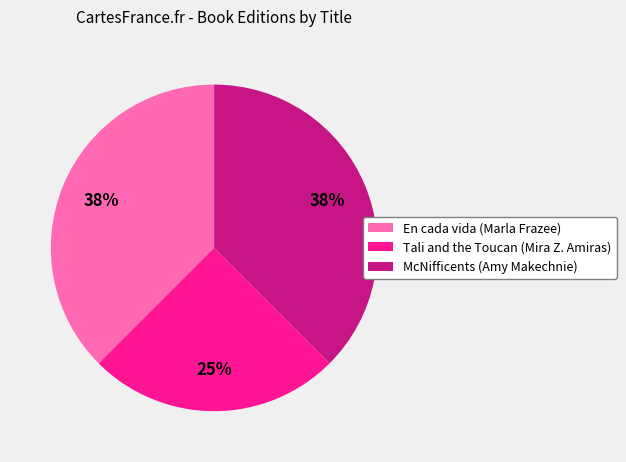

The McNifficents (Amy Makechnie) slice represents 27% of the pie. True or false?

False